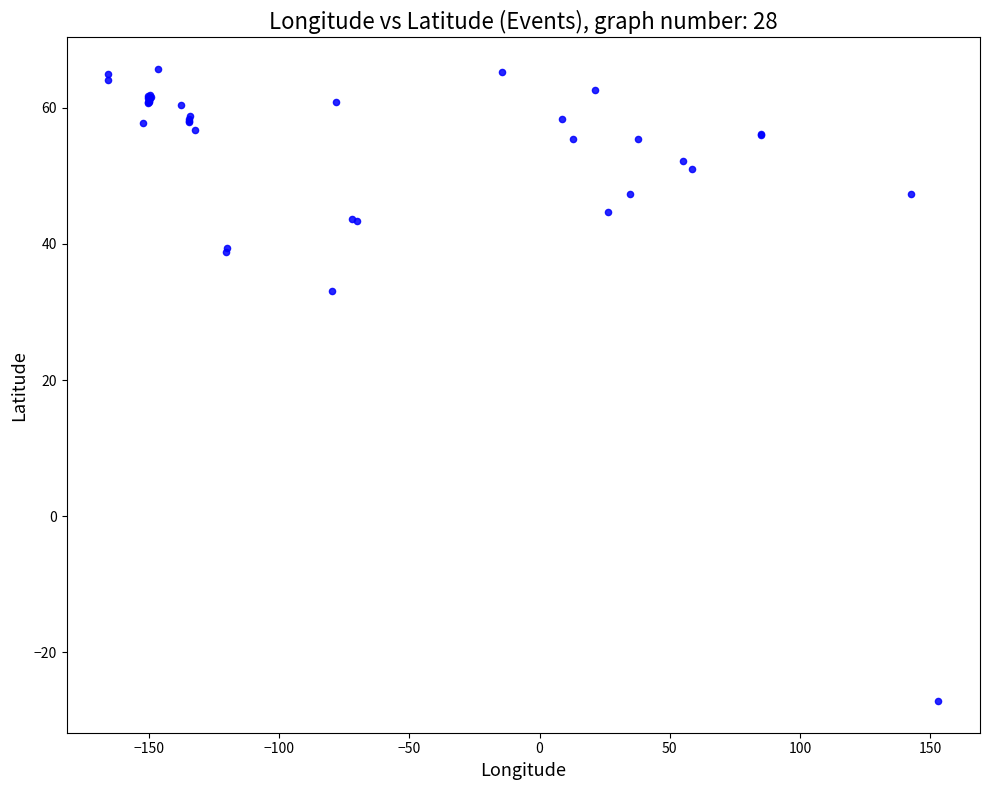

What Y value in the scatter plot is closest to 19?

33.1